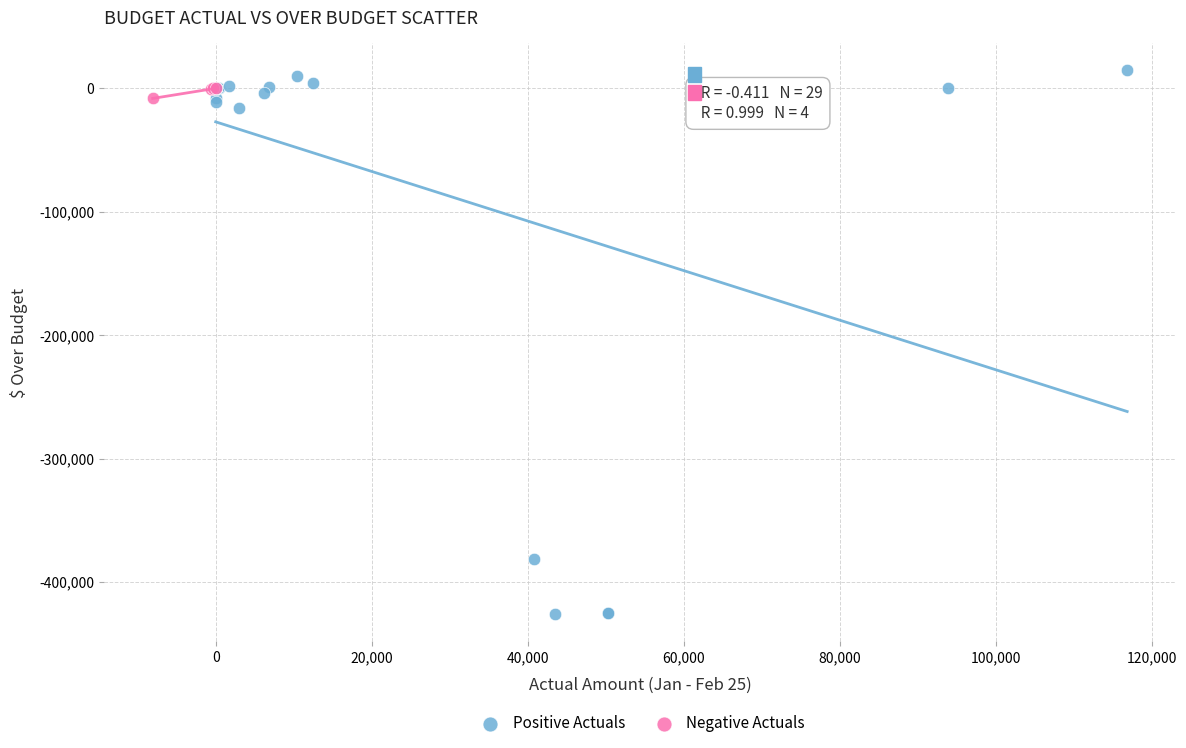

Which series reaches the minimum Y coordinate?

Positive Actuals